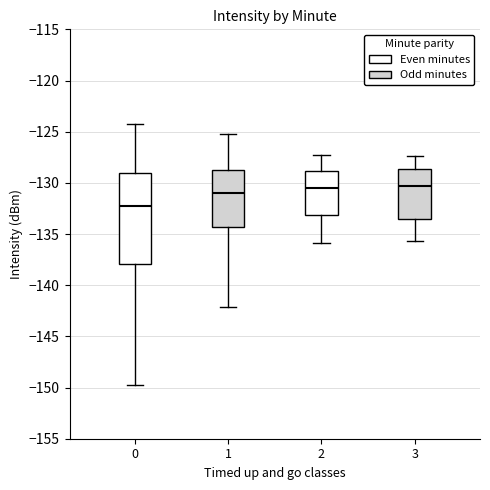

Reading left to right, read every box against the y-axis: the position of its median line, the range the box covers, and the ends of its whiskers. The values are not printed on the chart, so give them approximately, as read against the axis.

0: median -132.5, box -138.0 to -129.0, whiskers -149.5 to -124.5
1: median -131.0, box -134.5 to -128.5, whiskers -142.0 to -125.0
2: median -130.5, box -133.0 to -129.0, whiskers -136.0 to -127.5
3: median -130.5, box -133.5 to -128.5, whiskers -135.5 to -127.5